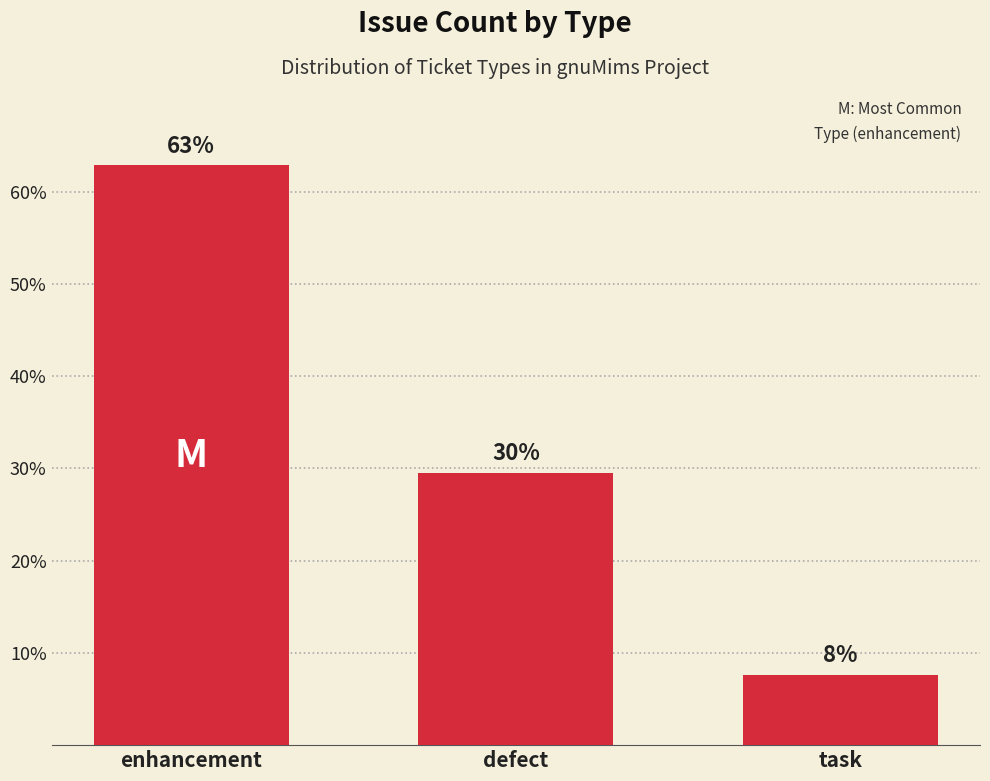

What is the sum of the values at enhancement and defect?

92.4